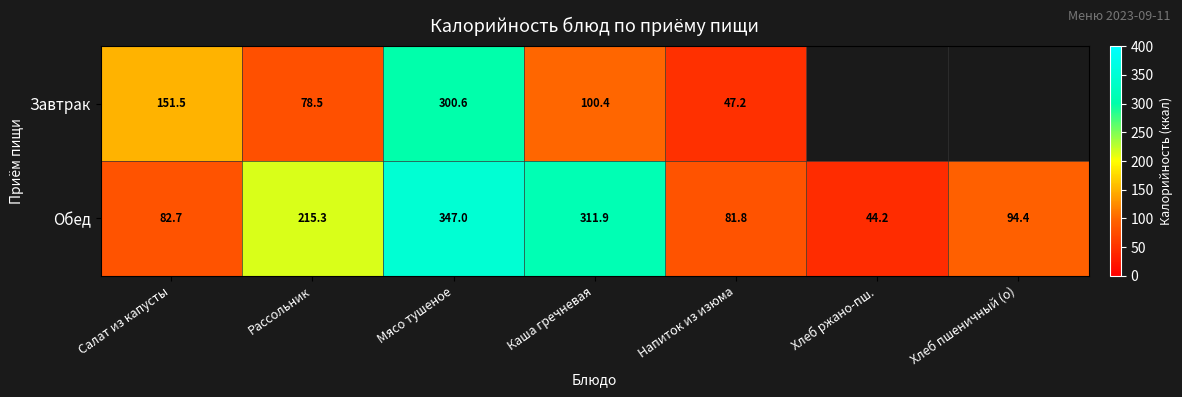

Which label corresponds to the smallest value in the chart?

Хлеб ржано-пш.